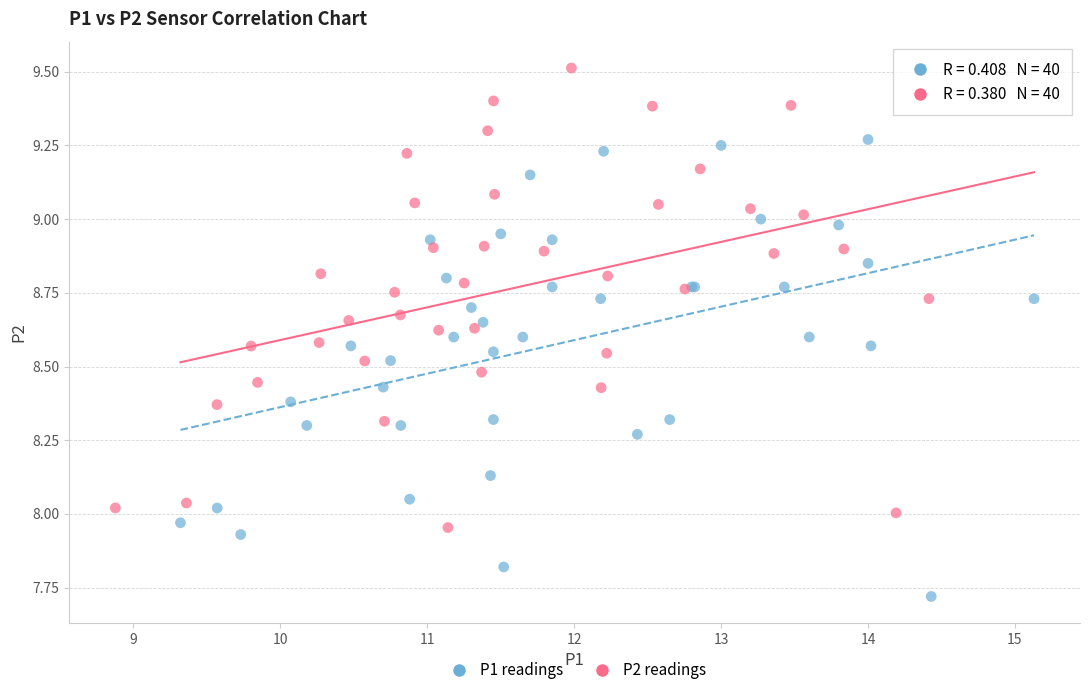

Which series reaches the maximum Y coordinate?

P2 readings